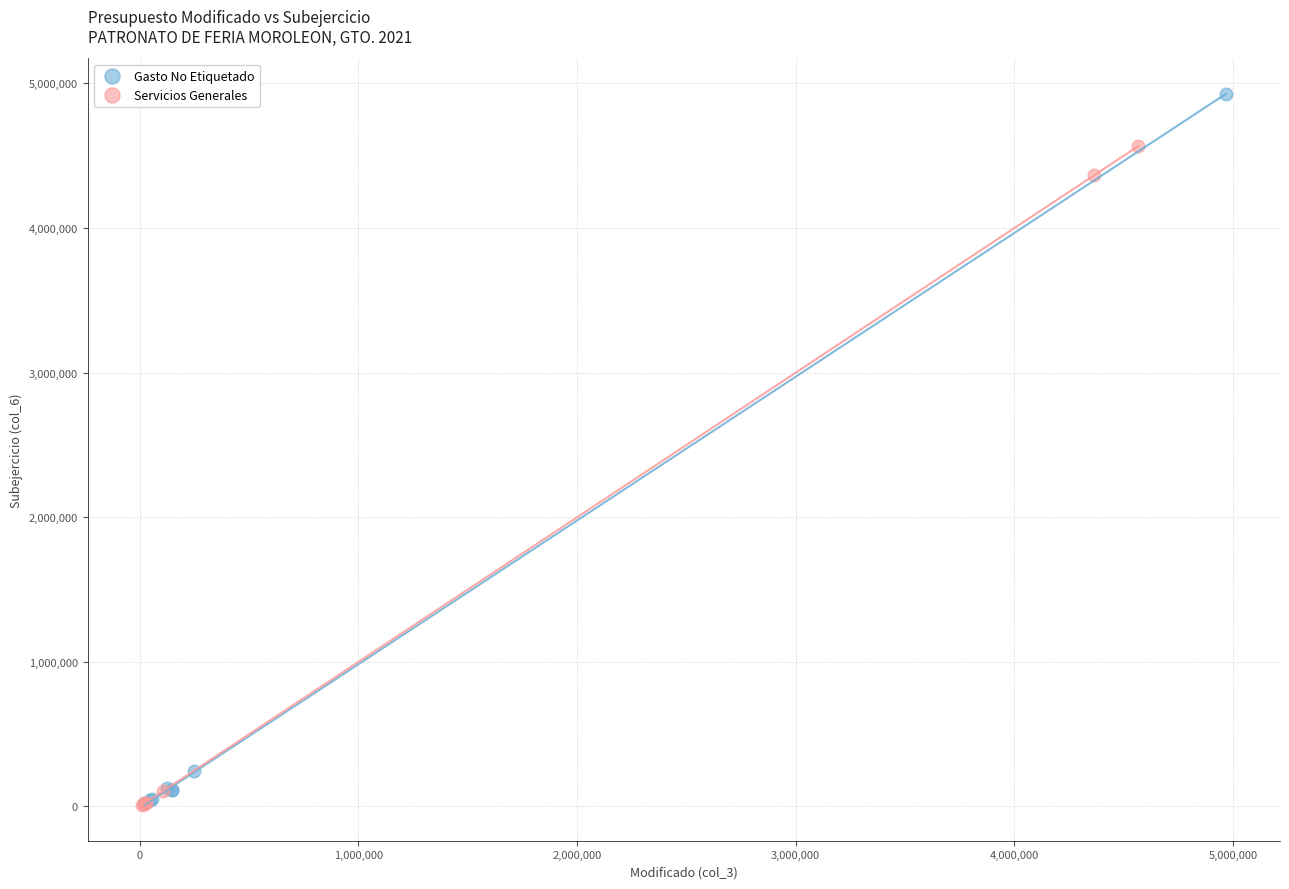

Which series has the widest spread of Y values?

Gasto No Etiquetado